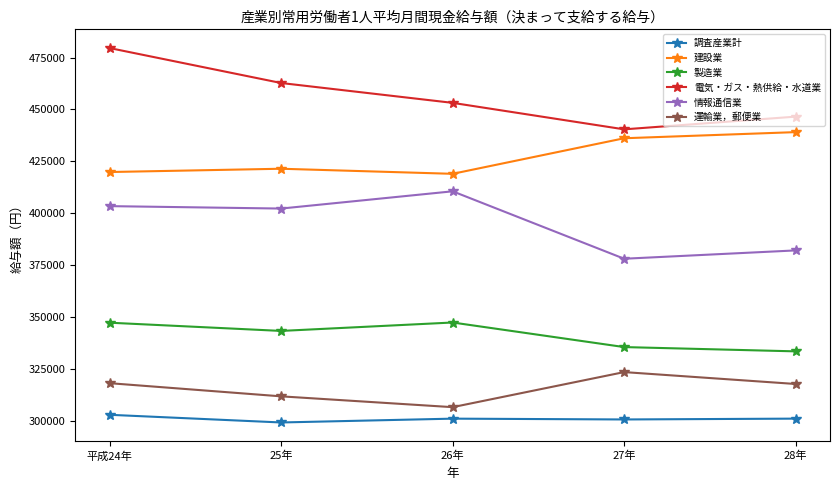

At which label does 情報通信業 reach its minimum?

27年